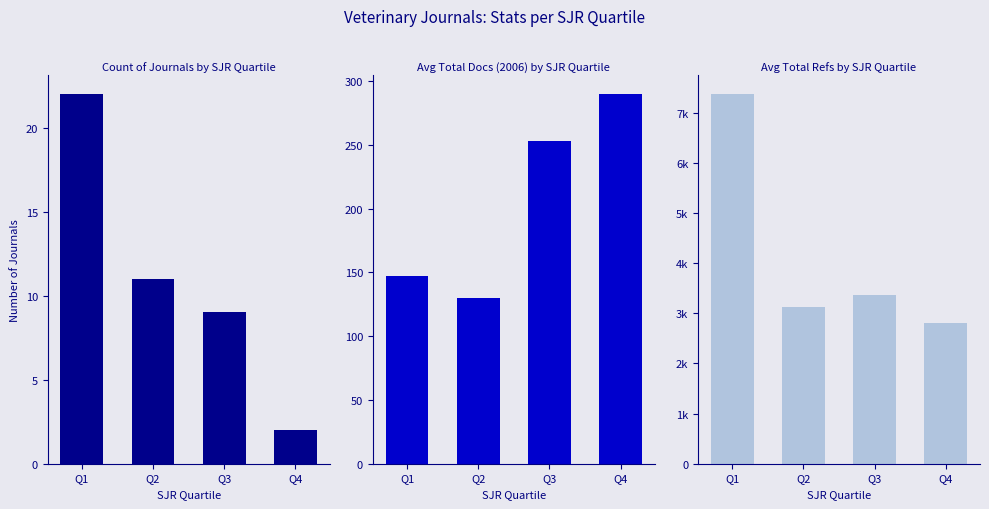

What is the spread (max minus min) of values at Q2?

3112